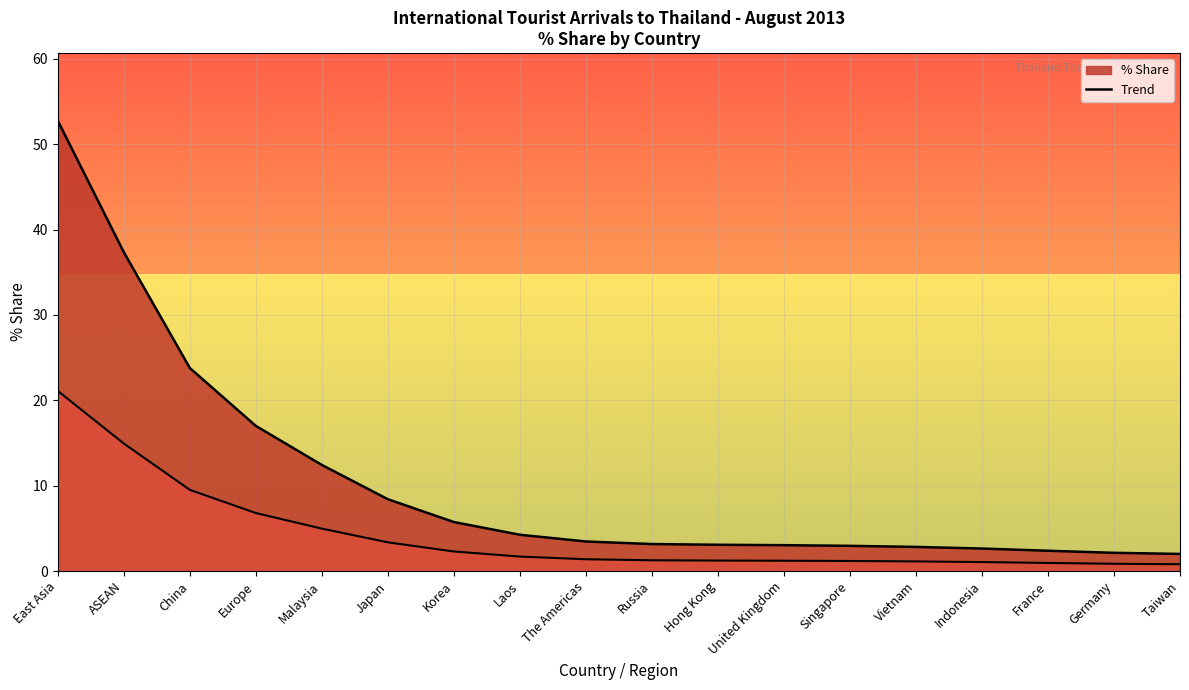

What is the label of the 6th point from the left?

Japan